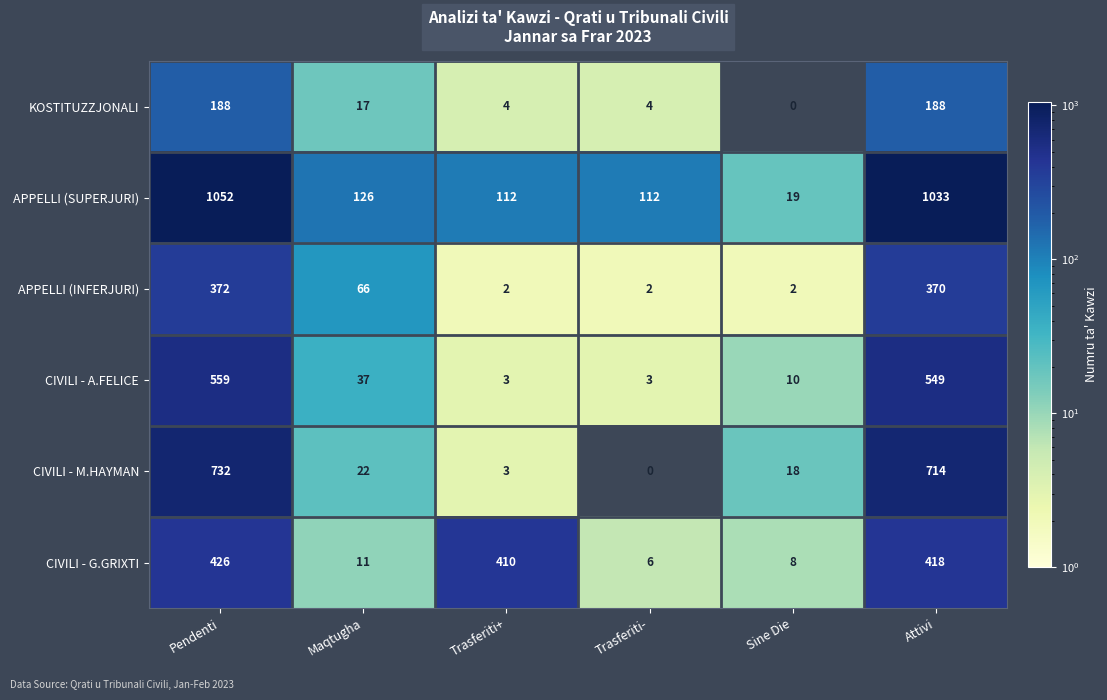

Is it true that CIVILI - G.GRIXTI equals 658 at Trasferiti+?

False